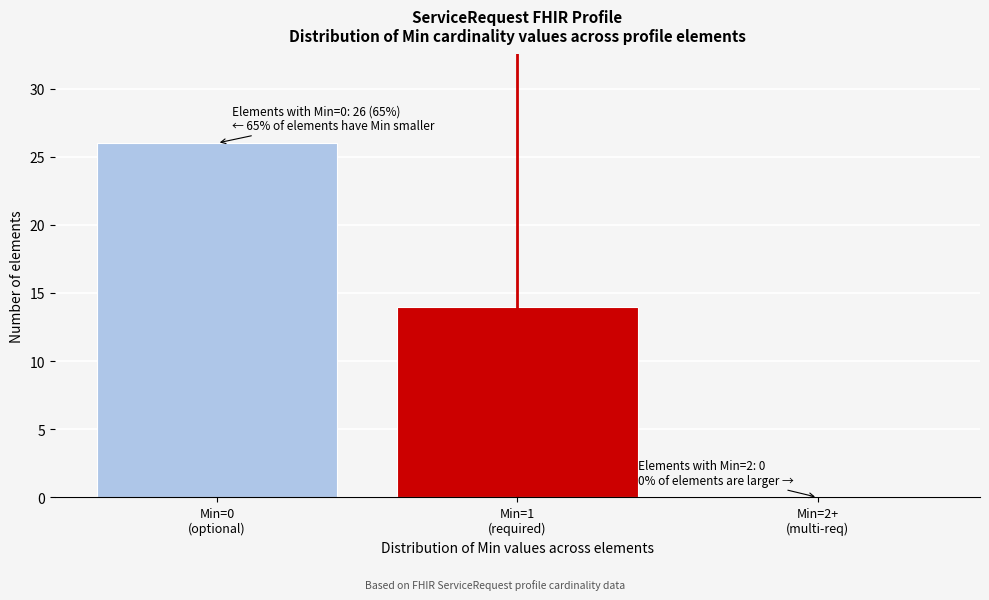

What is the sum of all values?

40